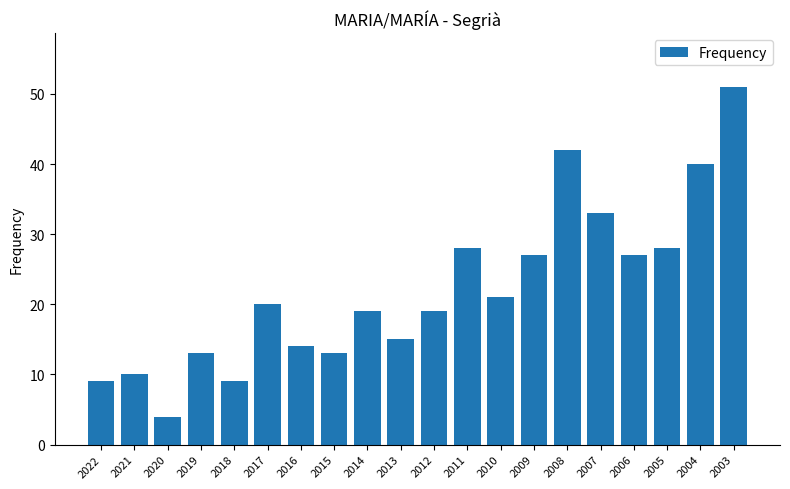

What is the ratio of the value at 2013 to the value at 2017?

0.8